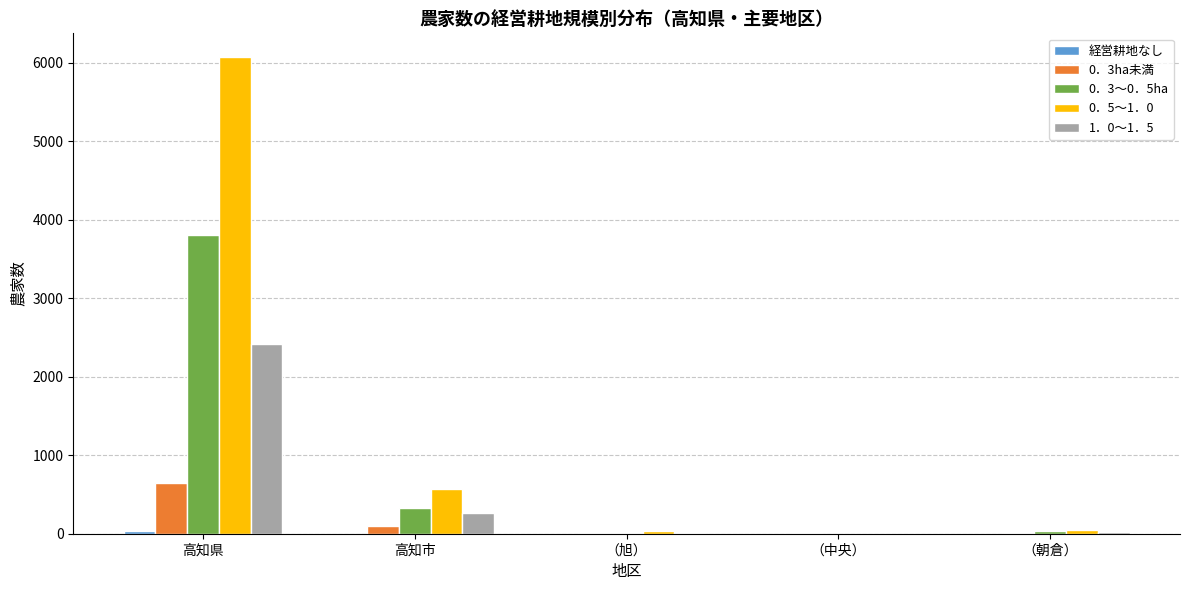

The value of 1．0～1．5 at （中央） is -1278. True or false?

False